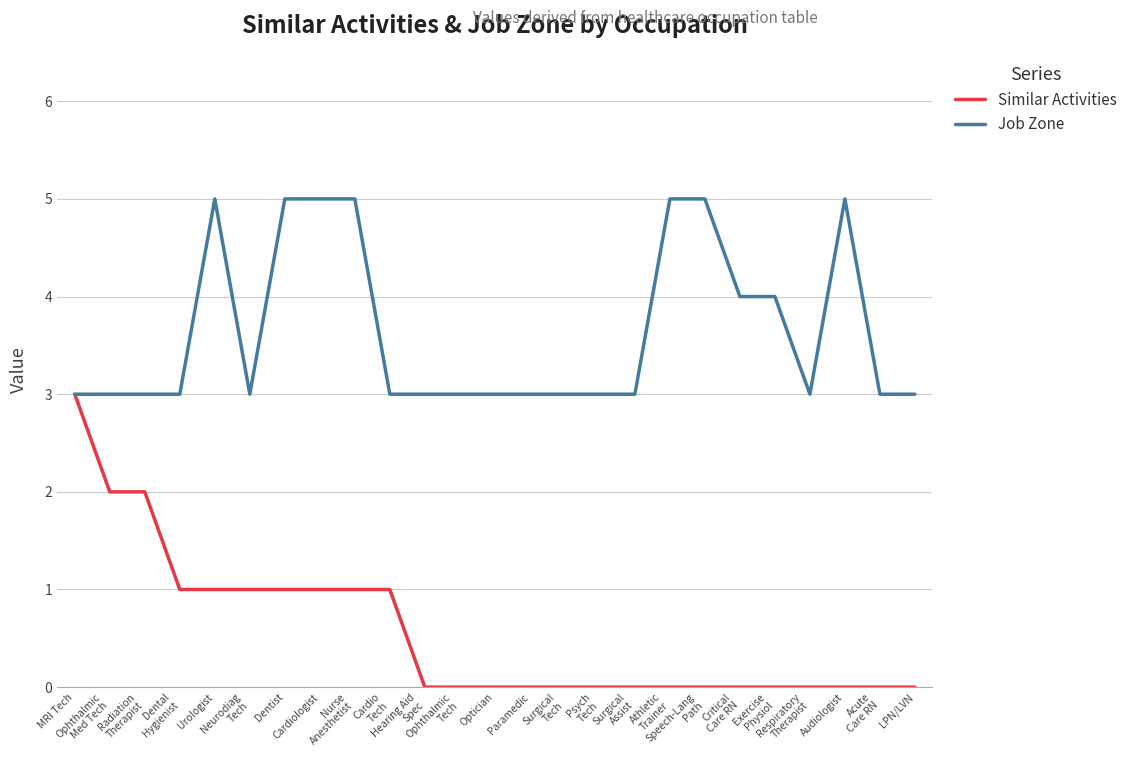

Which series has the largest total across all categories?

Job Zone